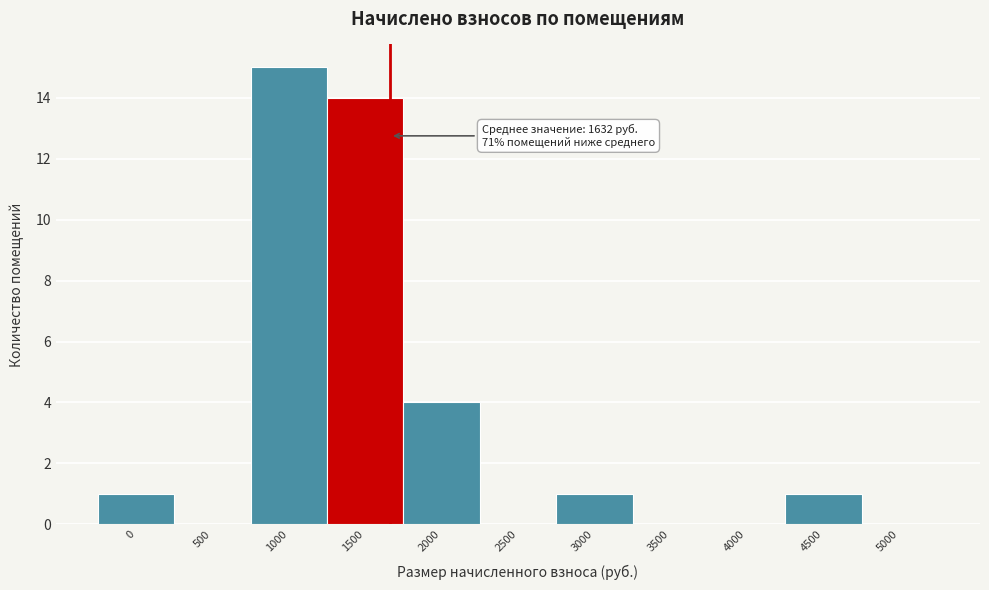

Reading left to right, what are all the values shown in this chart?

0=1	500=0	1000=15	1500=14	2000=4	2500=0	3000=1	3500=0	4000=0	4500=1	5000=0